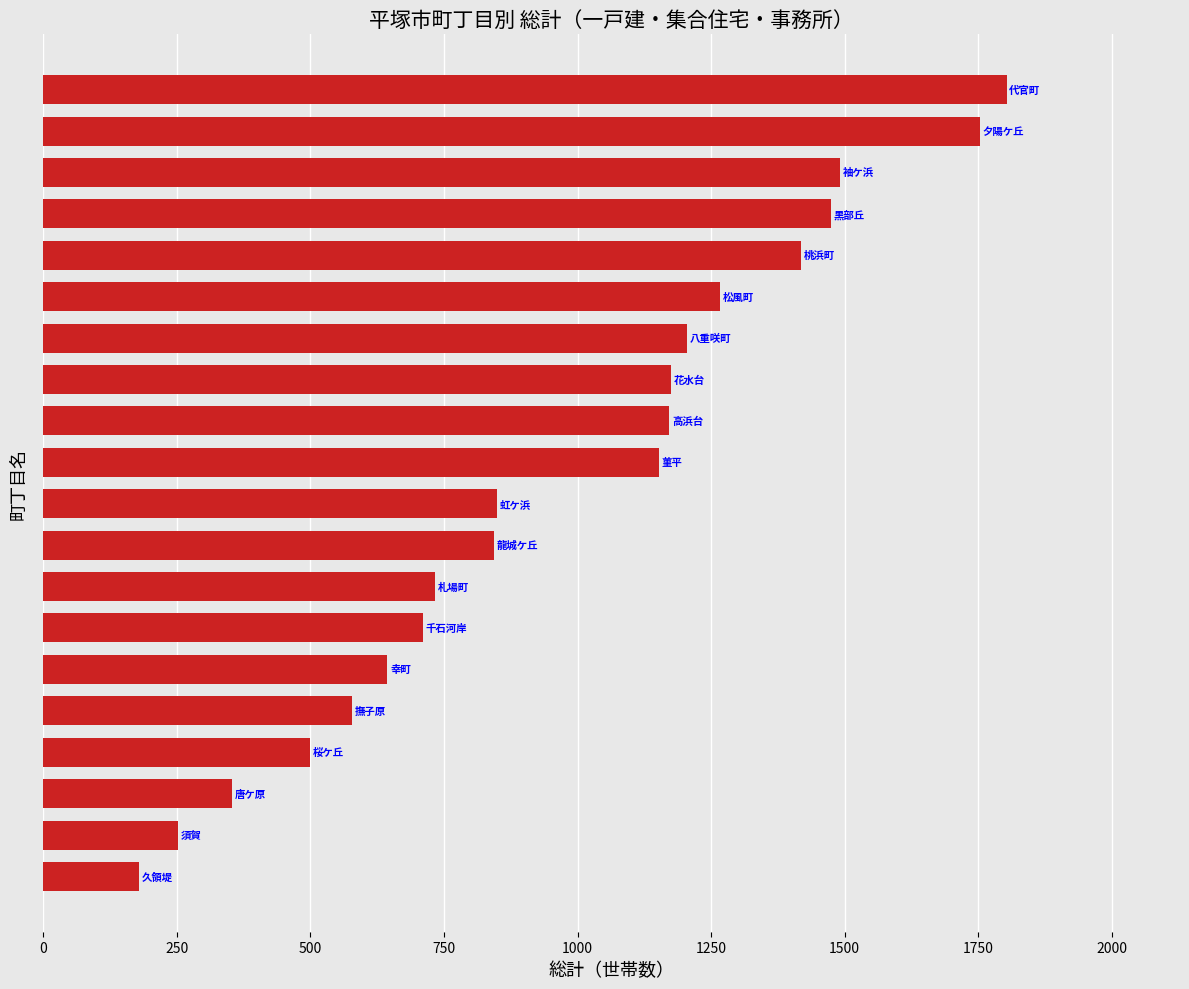

What is the difference between the second highest and second lowest values?

1501